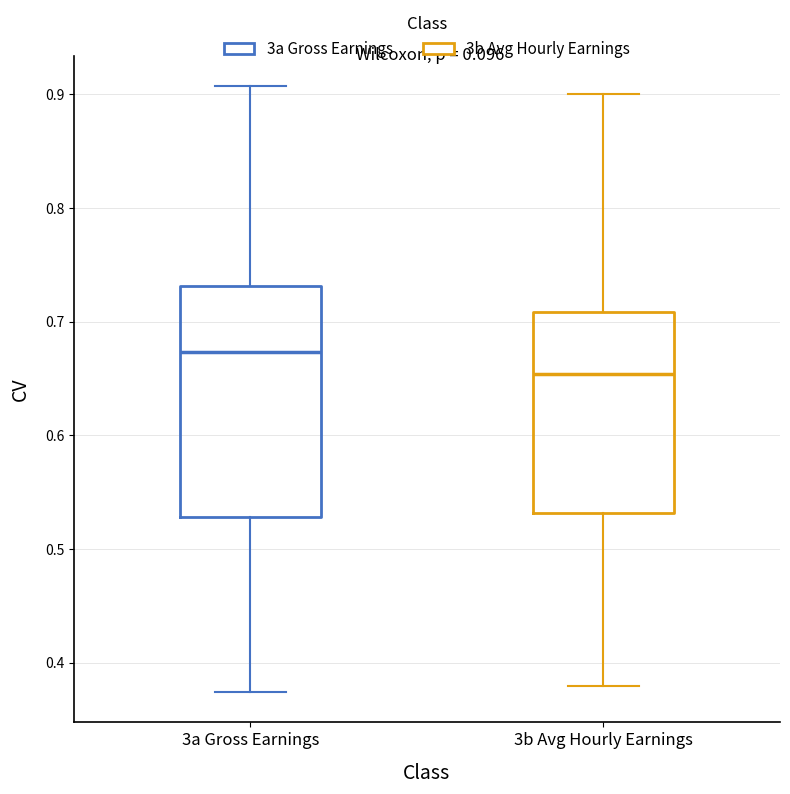

Which box is the tallest, from its lower edge to its upper edge?

3a Gross Earnings